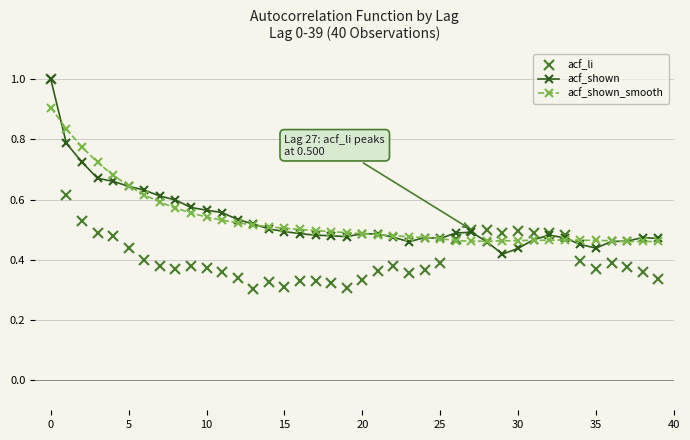

Which series has the largest range (max minus min)?

acf_li